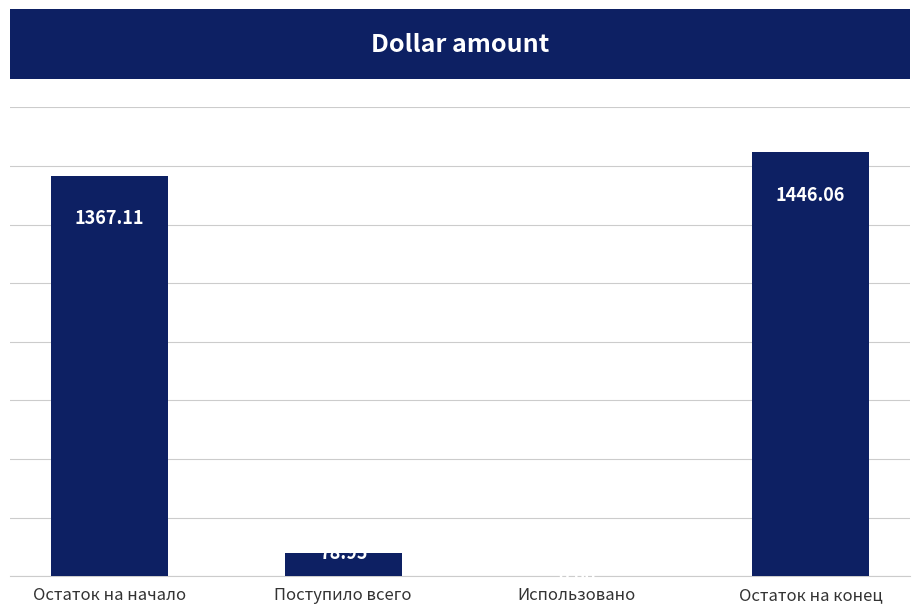

What is the change in value from Остаток на начало to Использовано?

-1367.1